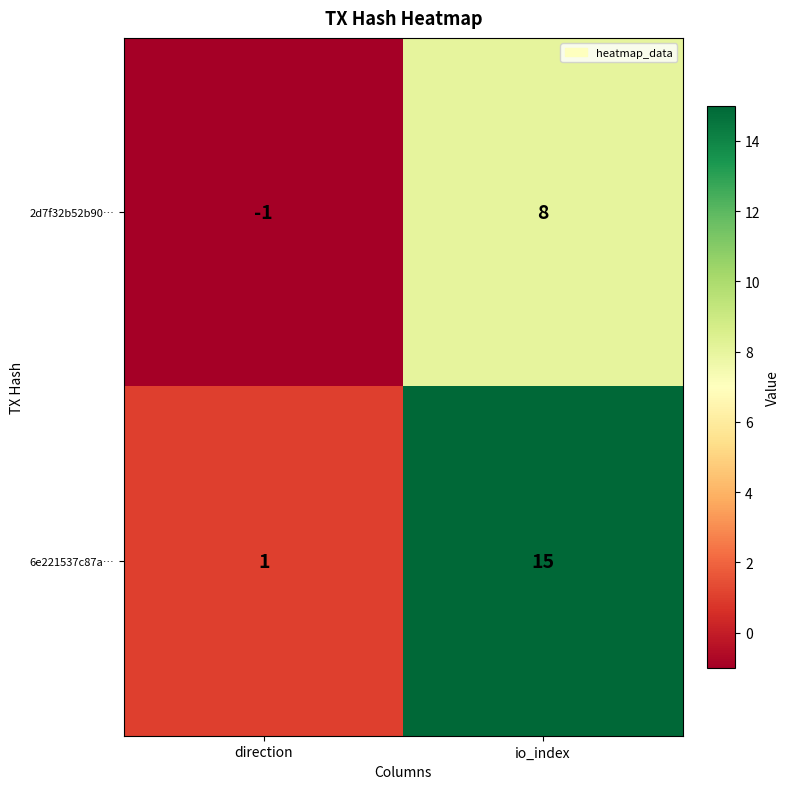

Where is 6e221537c87a… nearest to the value 8?

direction